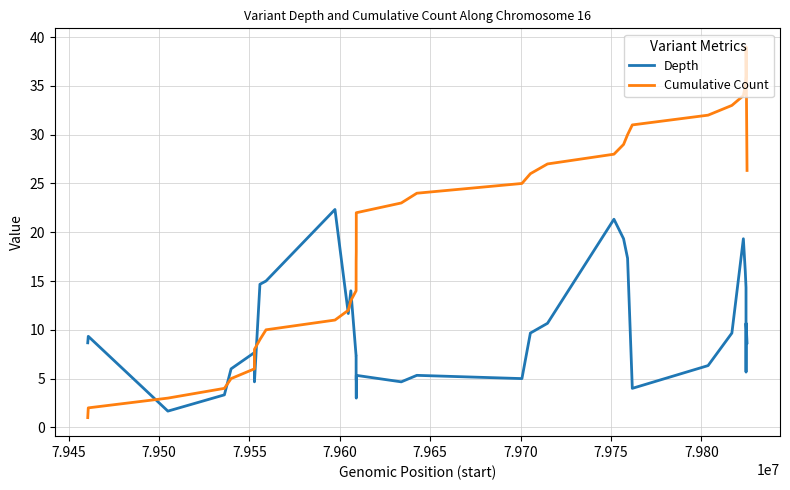

Does the chart have visible grid lines?

Yes